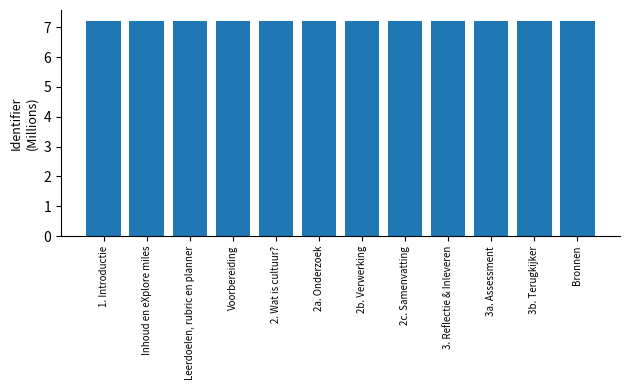

Are the bars horizontal?

No